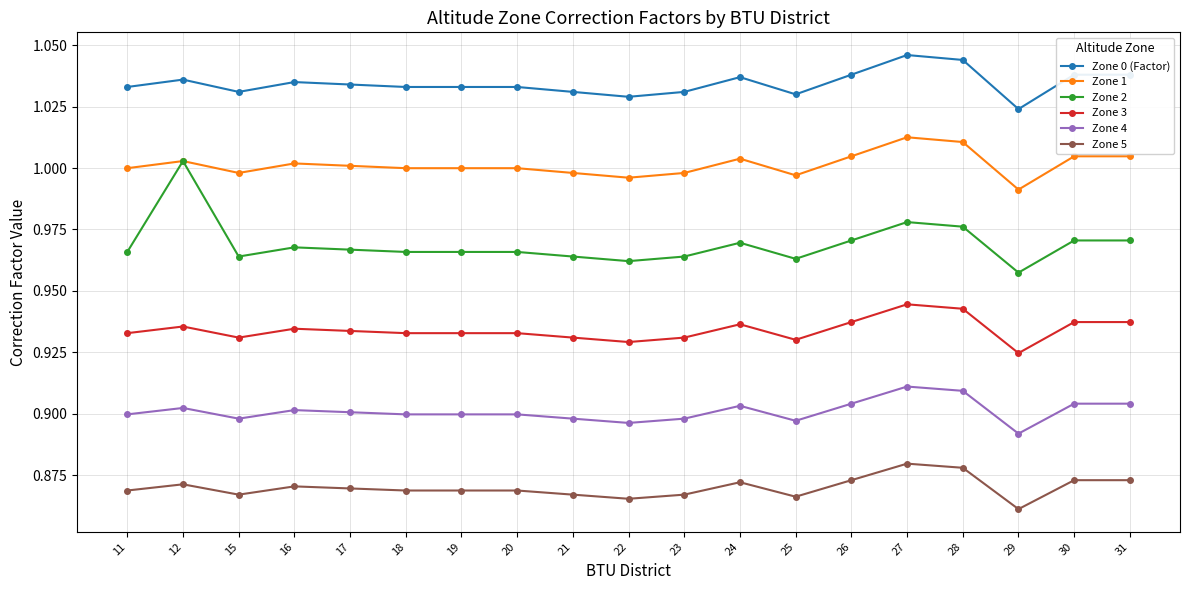

List the series in order of their peak value, lowest first.

Zone 5, Zone 4, Zone 3, Zone 2, Zone 1, Zone 0 (Factor)